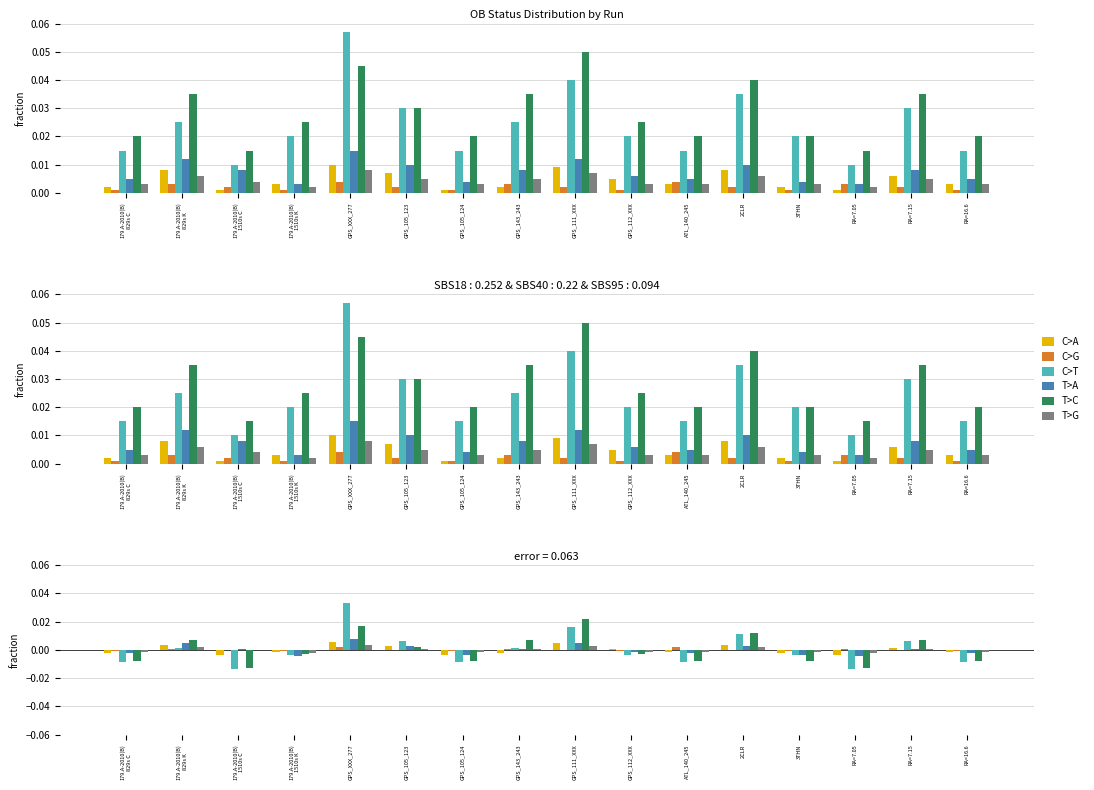

At which category is the sum across all series the highest?

GPS_XXX_277